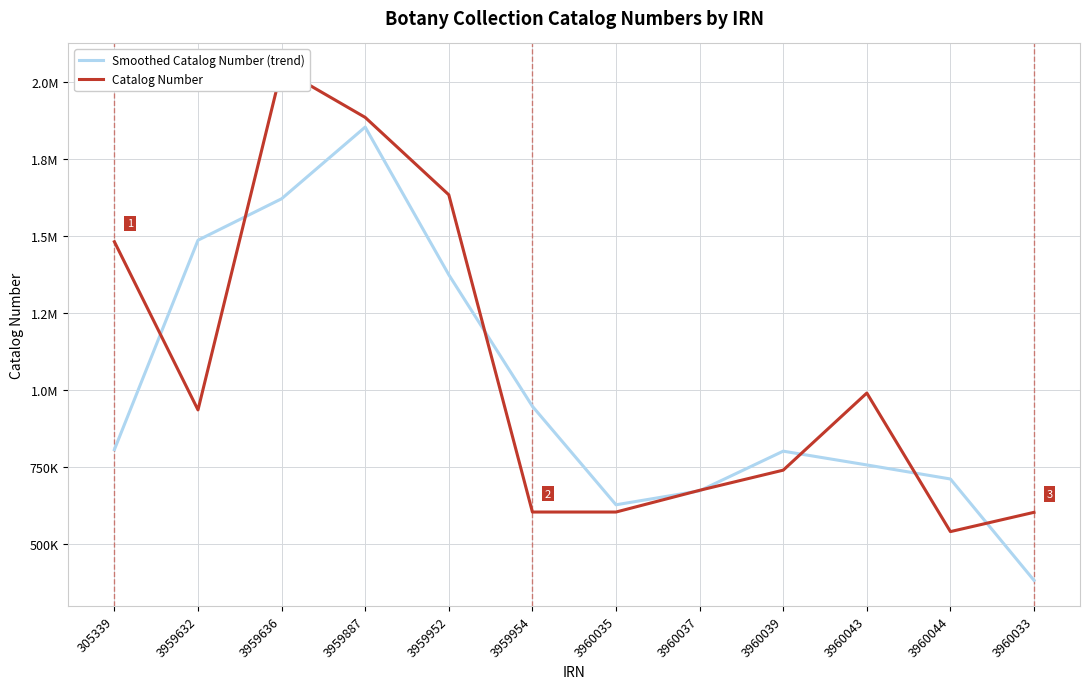

What is the smallest value displayed?

380159.7